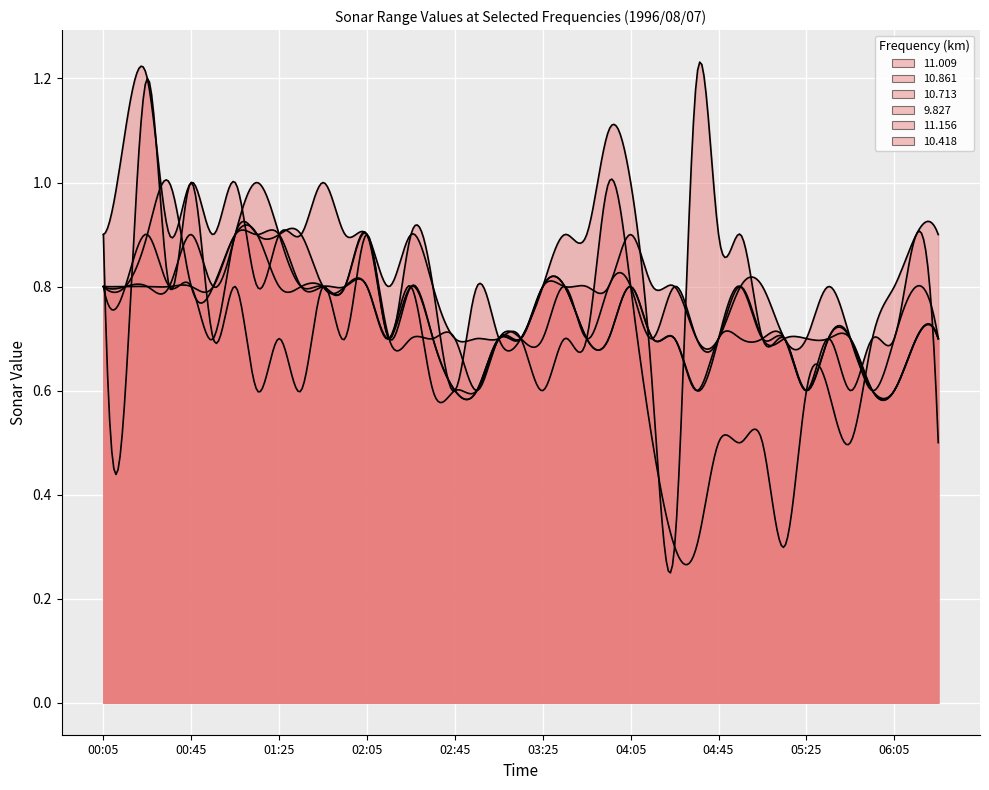

At how many categories does at least one series exceed 0?

39